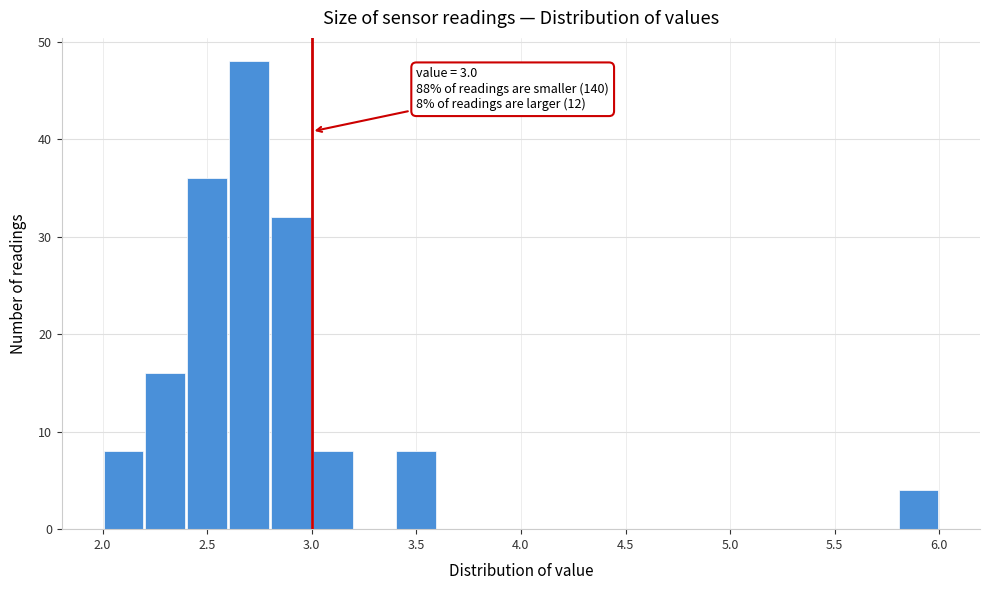

Which range on the x-axis has the tallest bar?

2.6 to 2.8